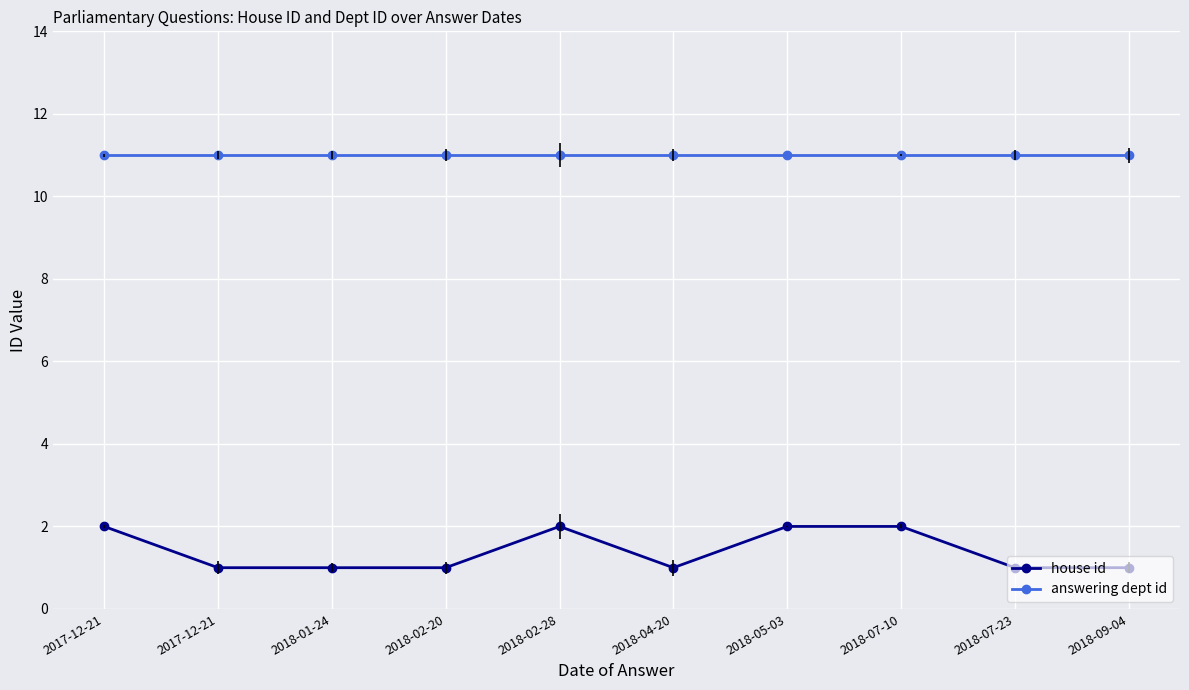

True or false: house id has a value of 0 at 2018-09-04.

False